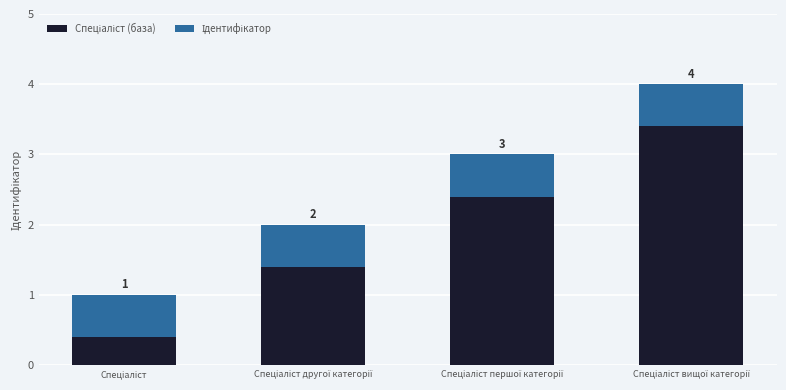

Is it true that Спеціаліст (база) equals 3.4 at Спеціаліст вищої категорії?

True